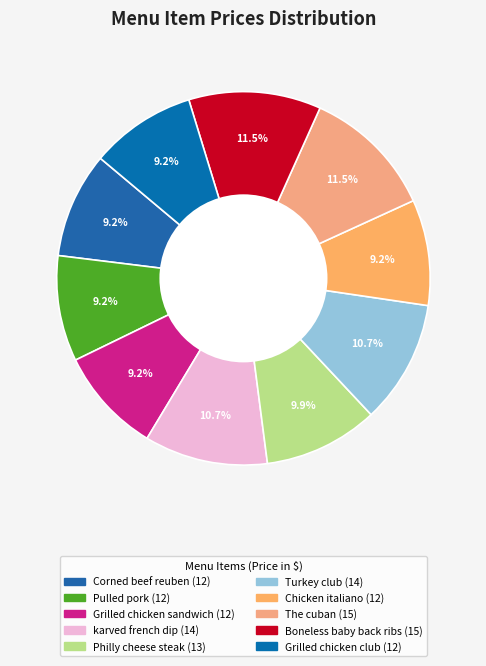

To the nearest percent, what percentage of the pie is Boneless baby back ribs?

11%